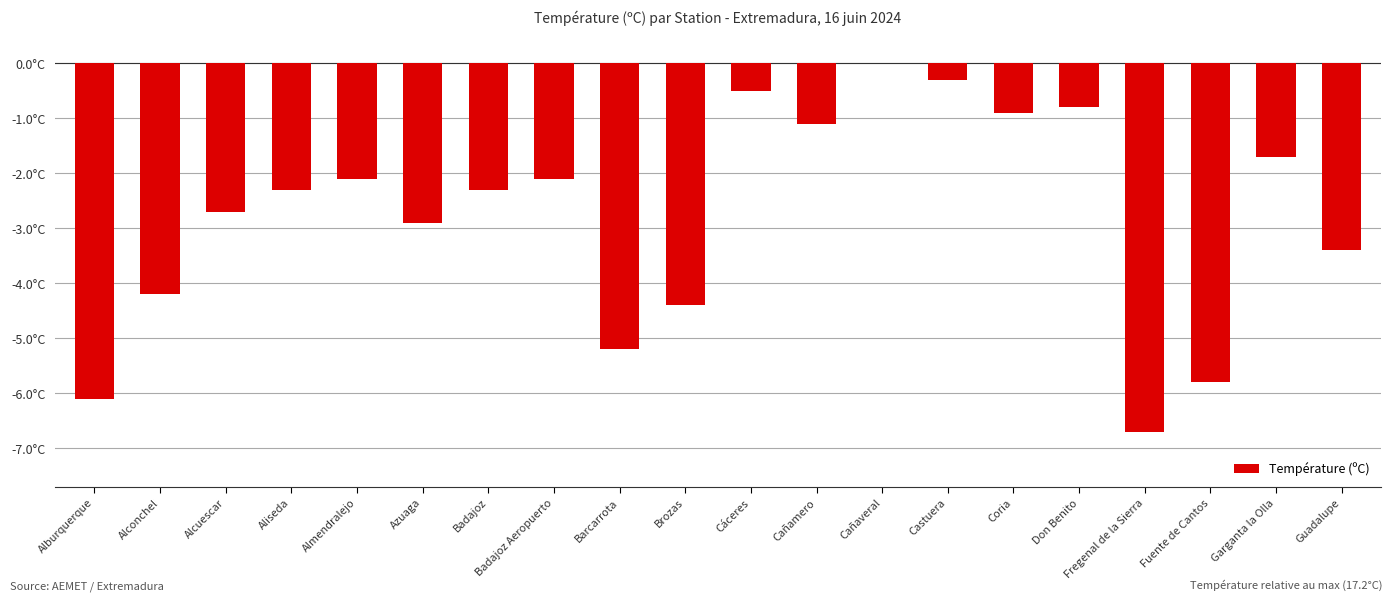

Reading left to right, extract all data points from this chart.

-6.1	-4.2	-2.7	-2.3	-2.1	-2.9	-2.3	-2.1	-5.2	-4.4	-0.5	-1.1	0.0	-0.3	-0.9	-0.8	-6.7	-5.8	-1.7	-3.4